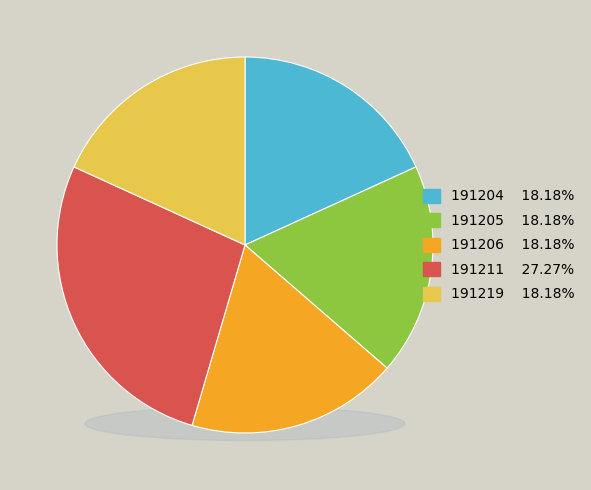

To the nearest percent, what is the average slice percentage?

20%